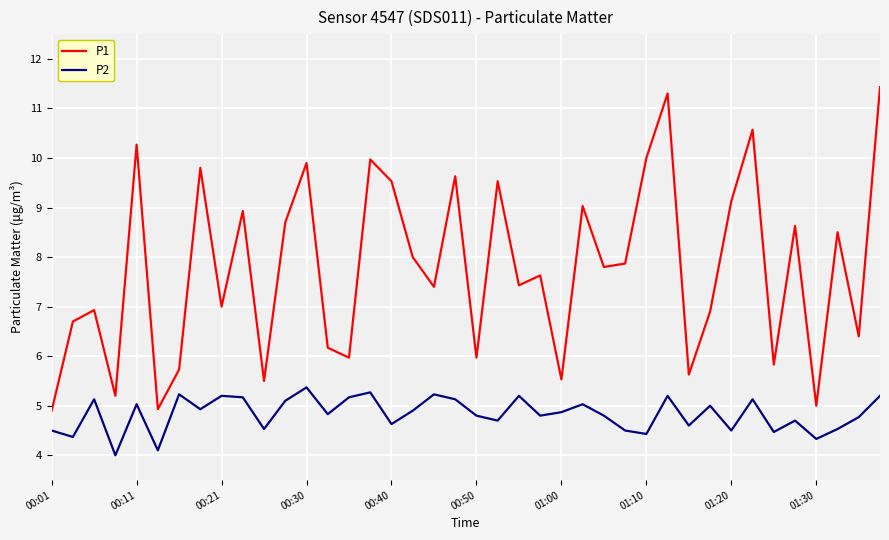

List the series in order of their peak value, lowest first.

P2, P1